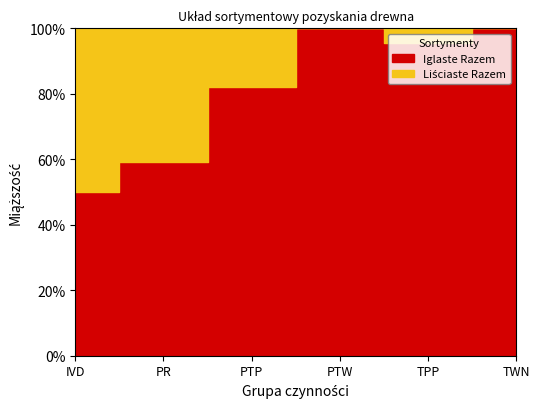

What is the label of the 5th point from the right?

PR